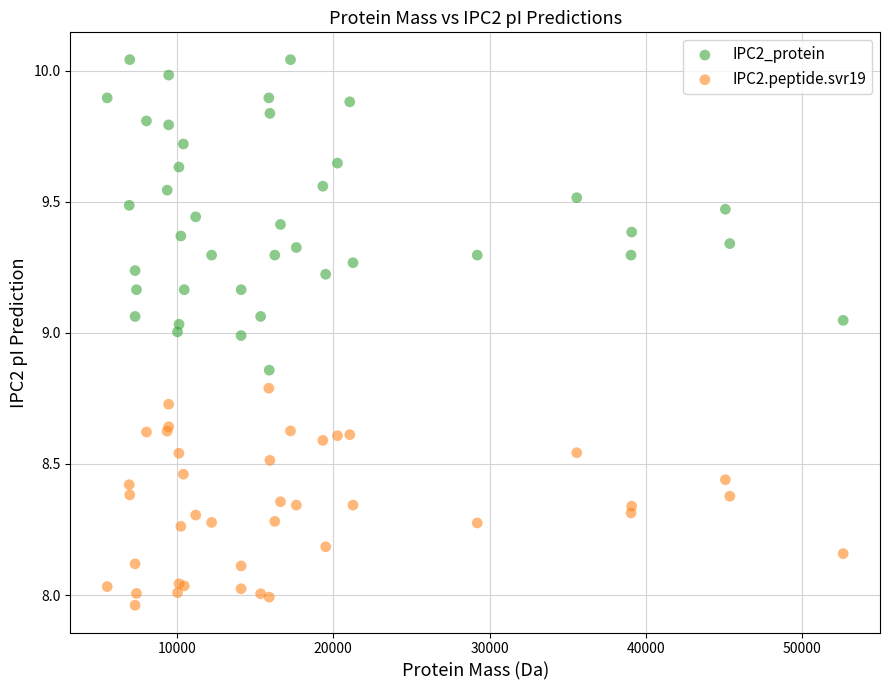

What are all the series names shown in the legend?

IPC2_protein, IPC2.peptide.svr19